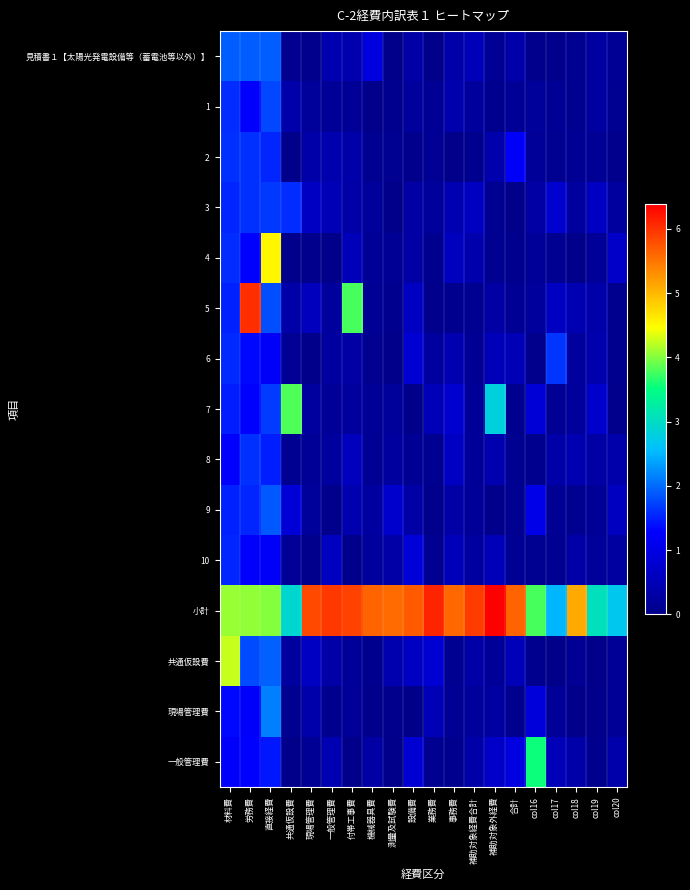

Which has a higher value, 材料費 or 業務費?

材料費